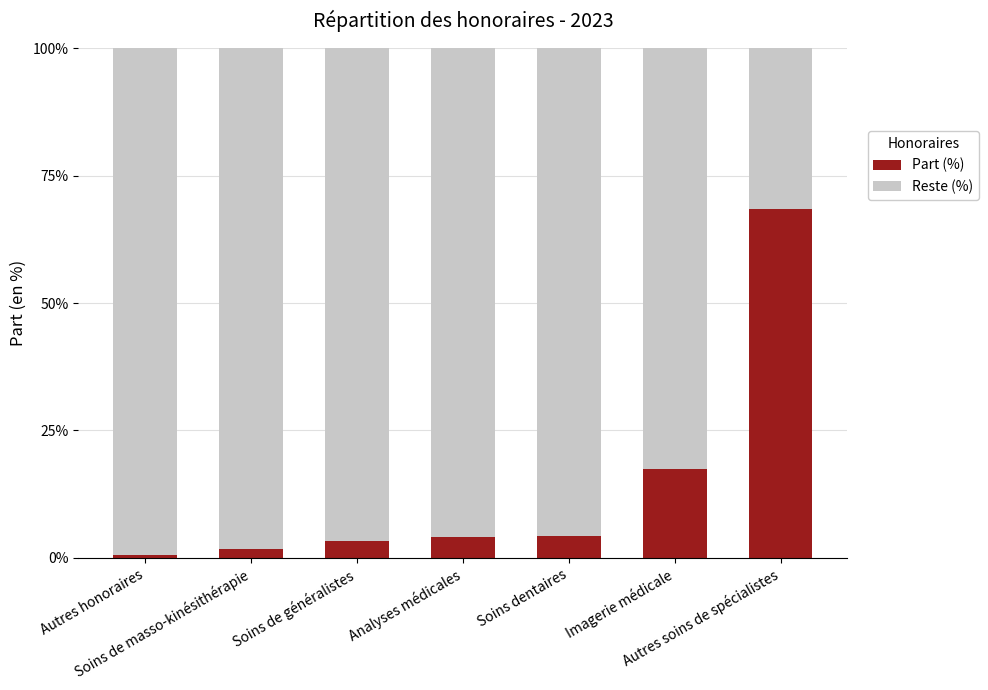

What is the difference between the second highest and minimum values in the Part (%) series?

16.8